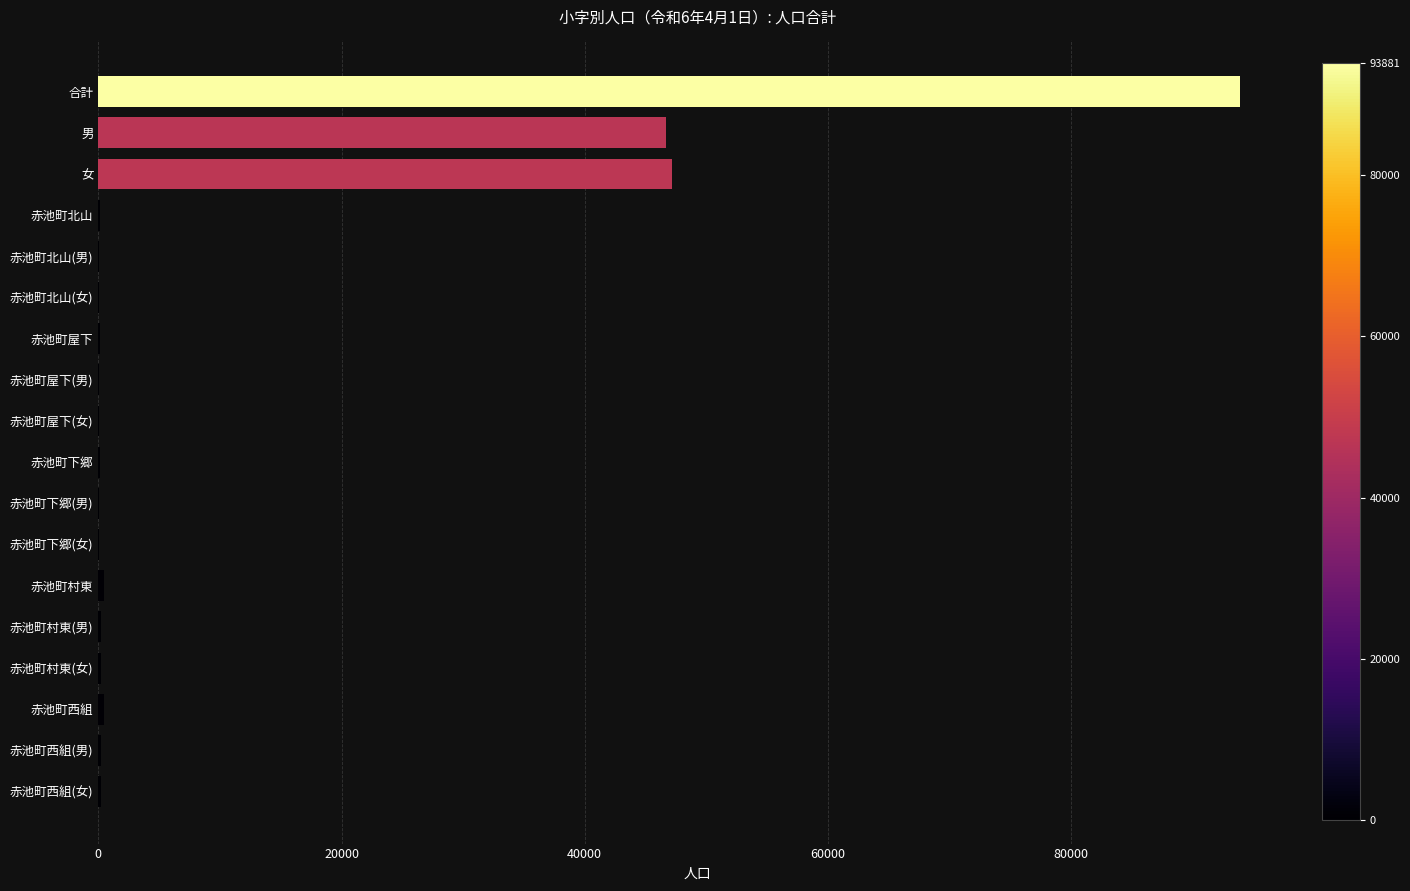

The chart shows a value of 46696 at 男. True or false?

True